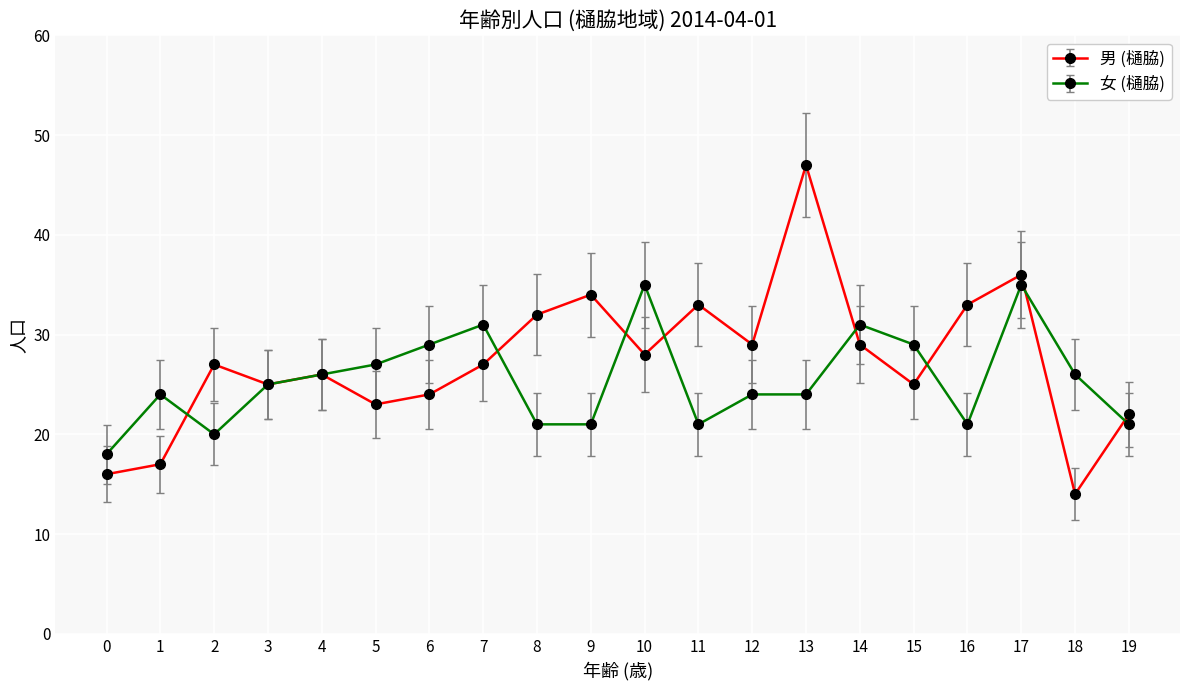

Is it true that 男 (樋脇) equals 33 at 16?

True